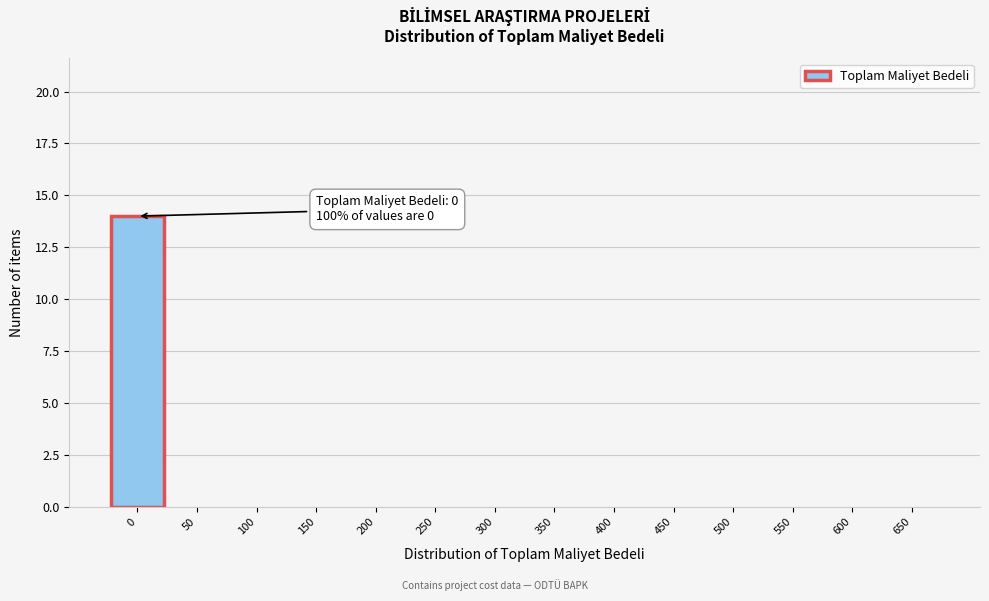

Reading left to right, list all the values displayed in this chart.

0=14	50=0	100=0	150=0	200=0	250=0	300=0	350=0	400=0	450=0	500=0	550=0	600=0	650=0